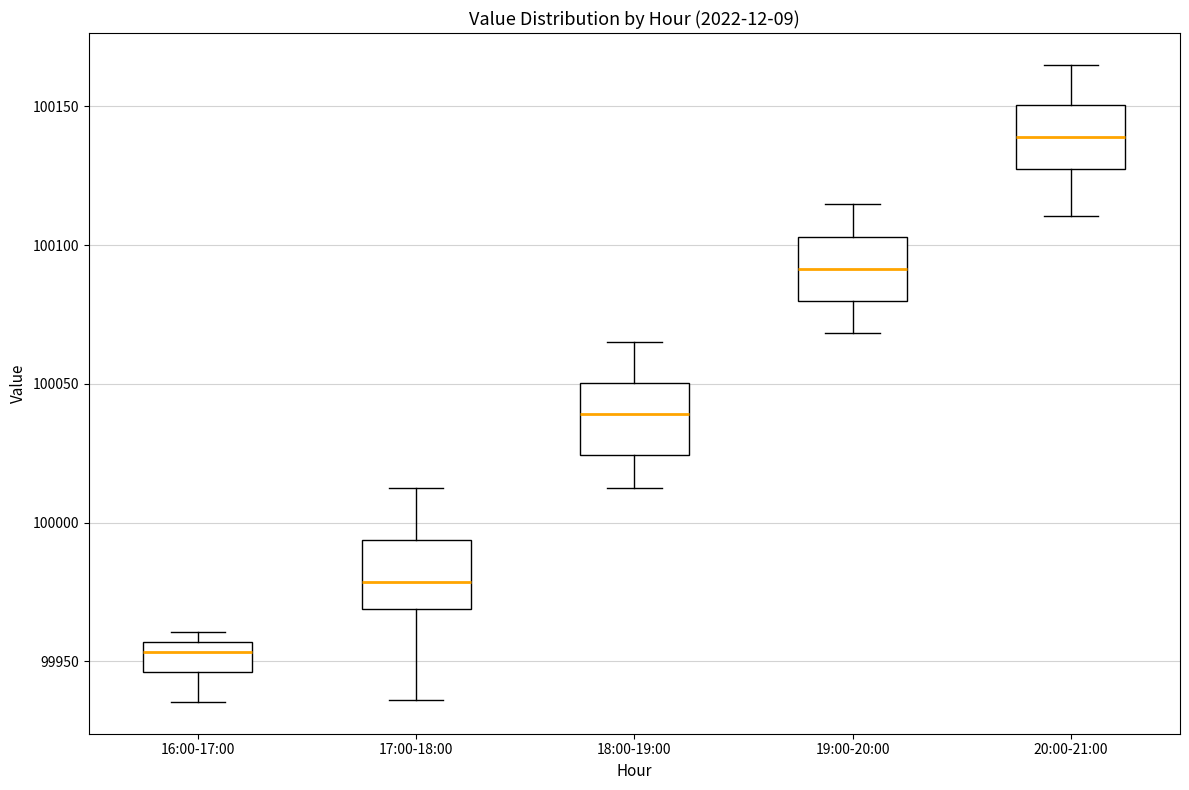

Where does the lower whisker of the box for 18:00-19:00 end on the y-axis? The values are not printed on the chart, so give them approximately, as read against the axis.

100010